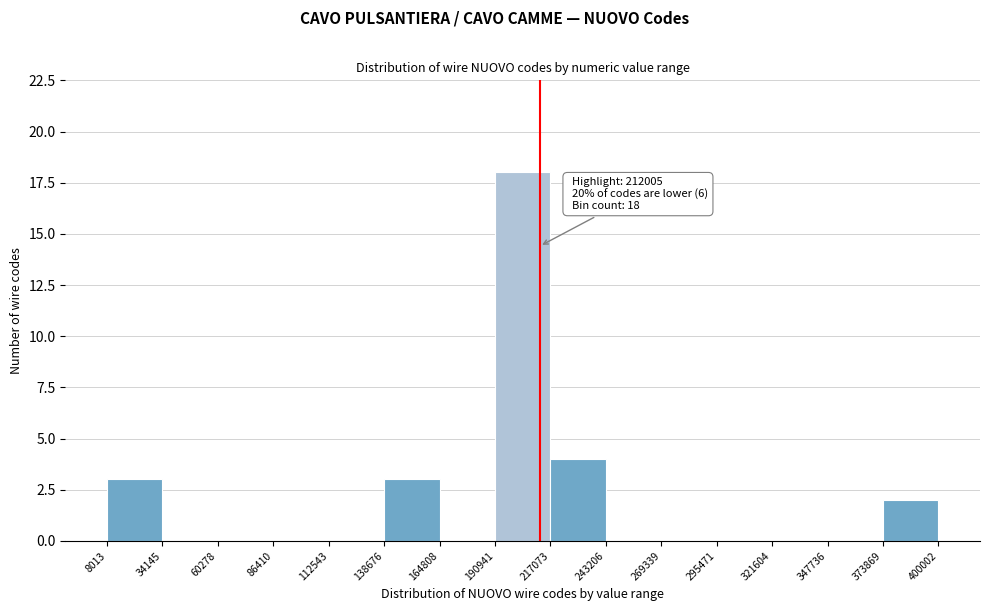

Over which range of the x-axis is the bar tallest?

190941 to 217073